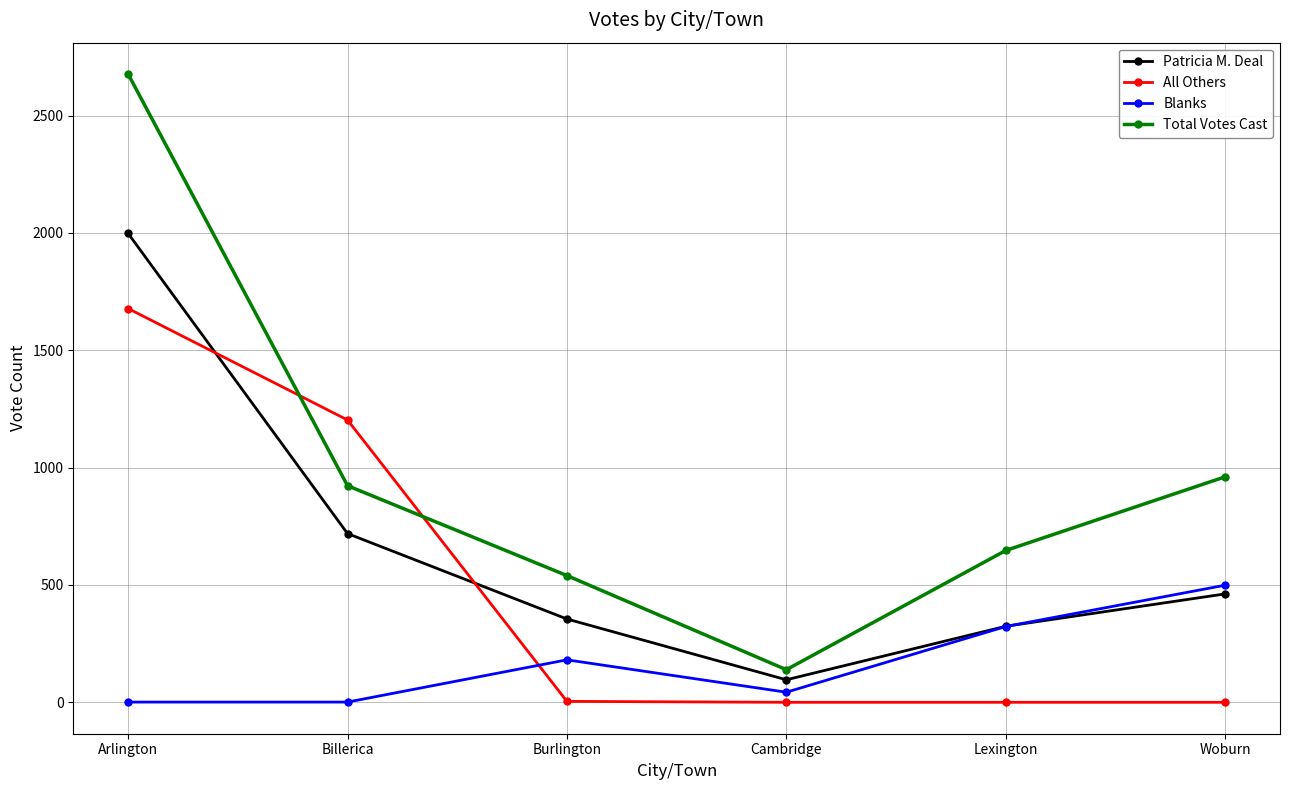

Rank the series by their maximum value, from lowest to highest.

Blanks, All Others, Patricia M. Deal, Total Votes Cast